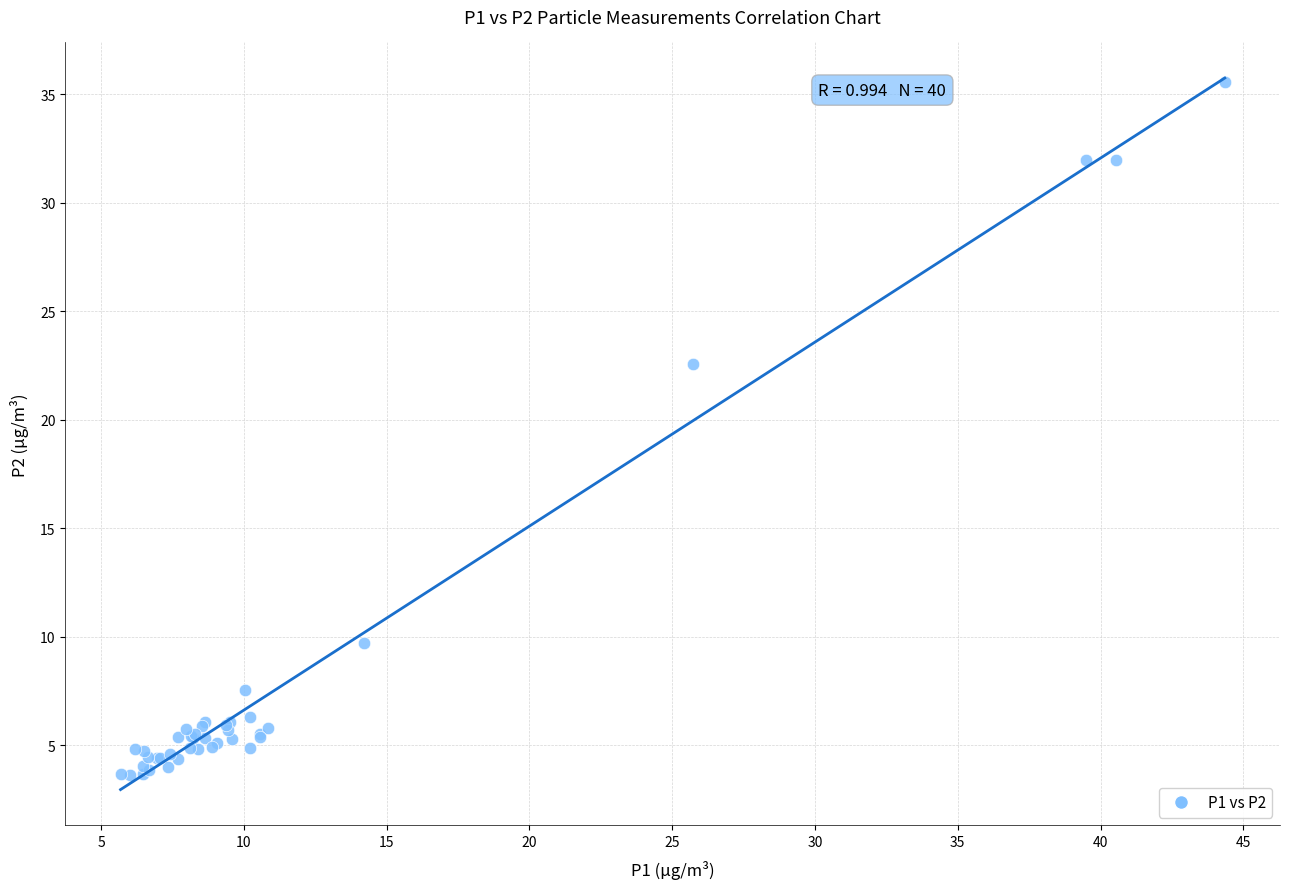

What Y value in the scatter plot is closest to 19?

22.6